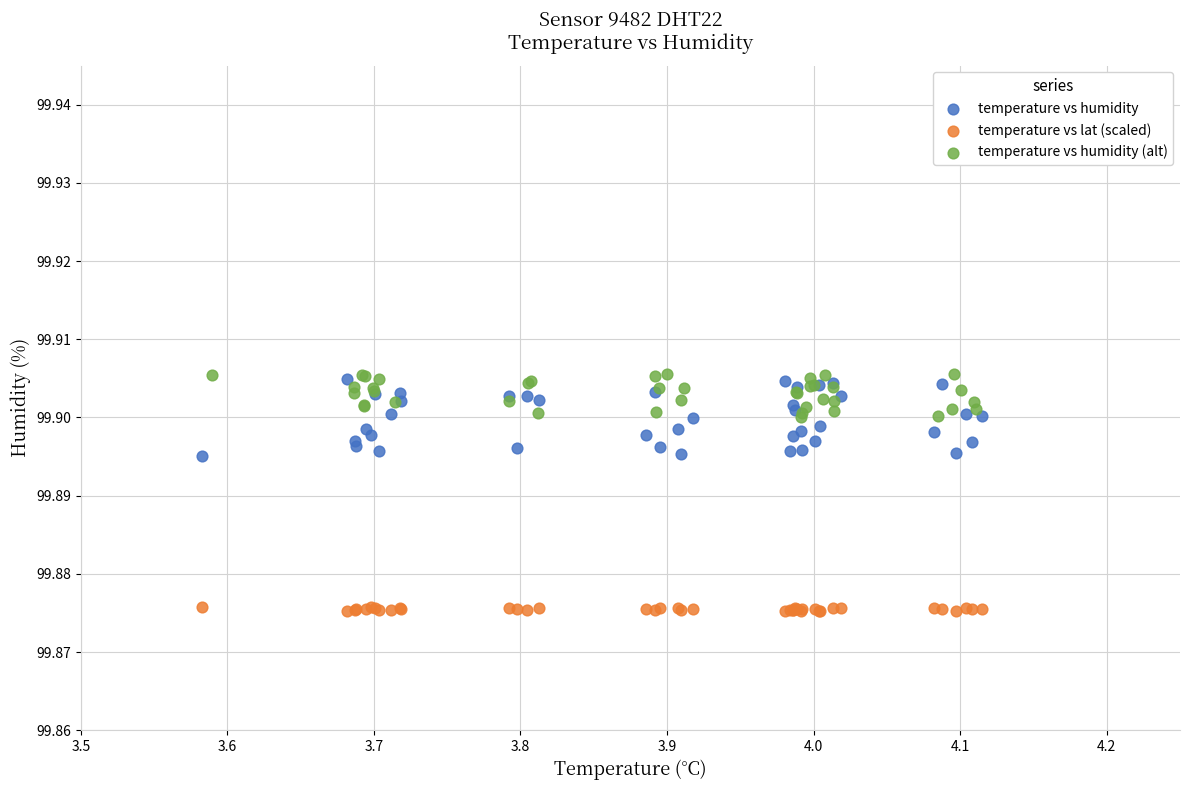

Which series reaches the maximum Y coordinate?

temperature vs humidity (alt)